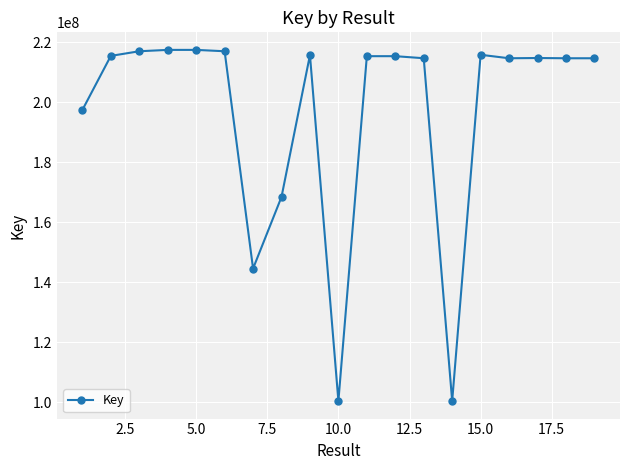

What is the sum of all values?

3730393491